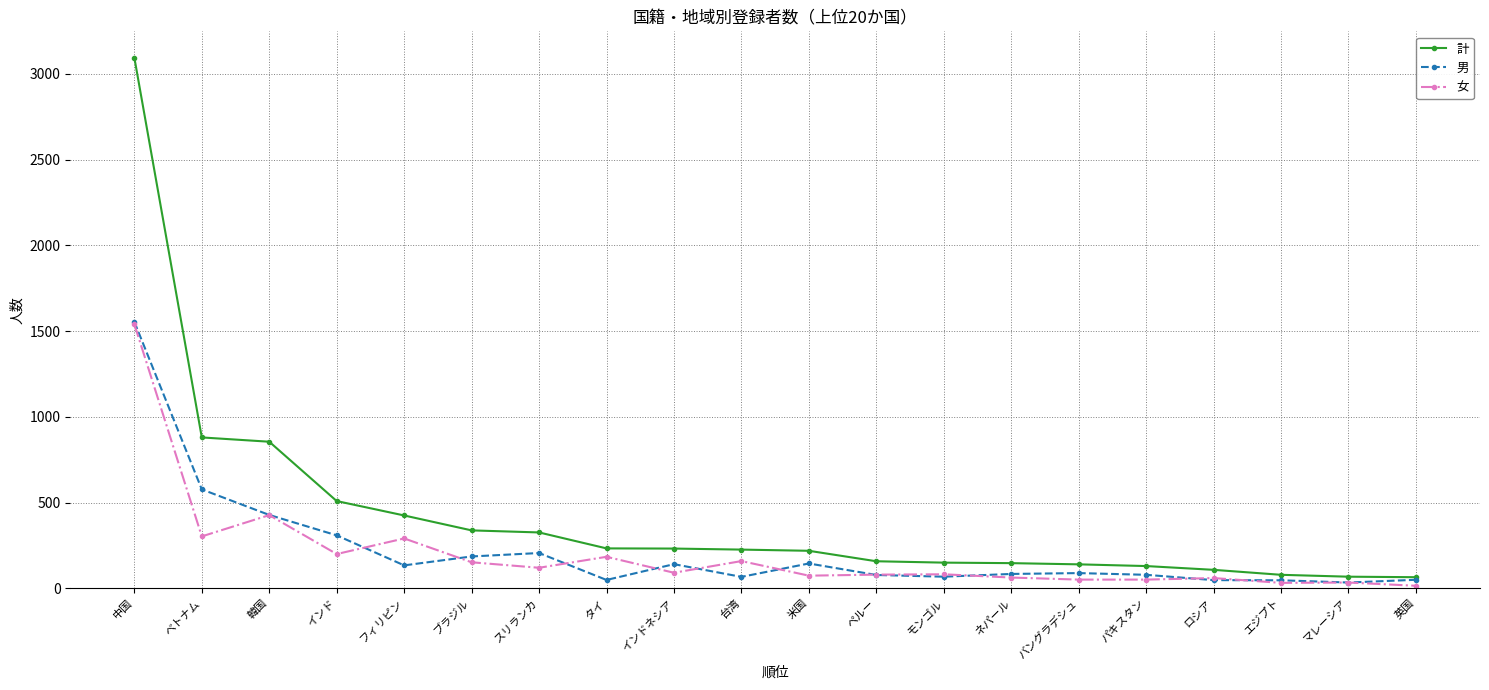

Does the chart have visible grid lines?

Yes